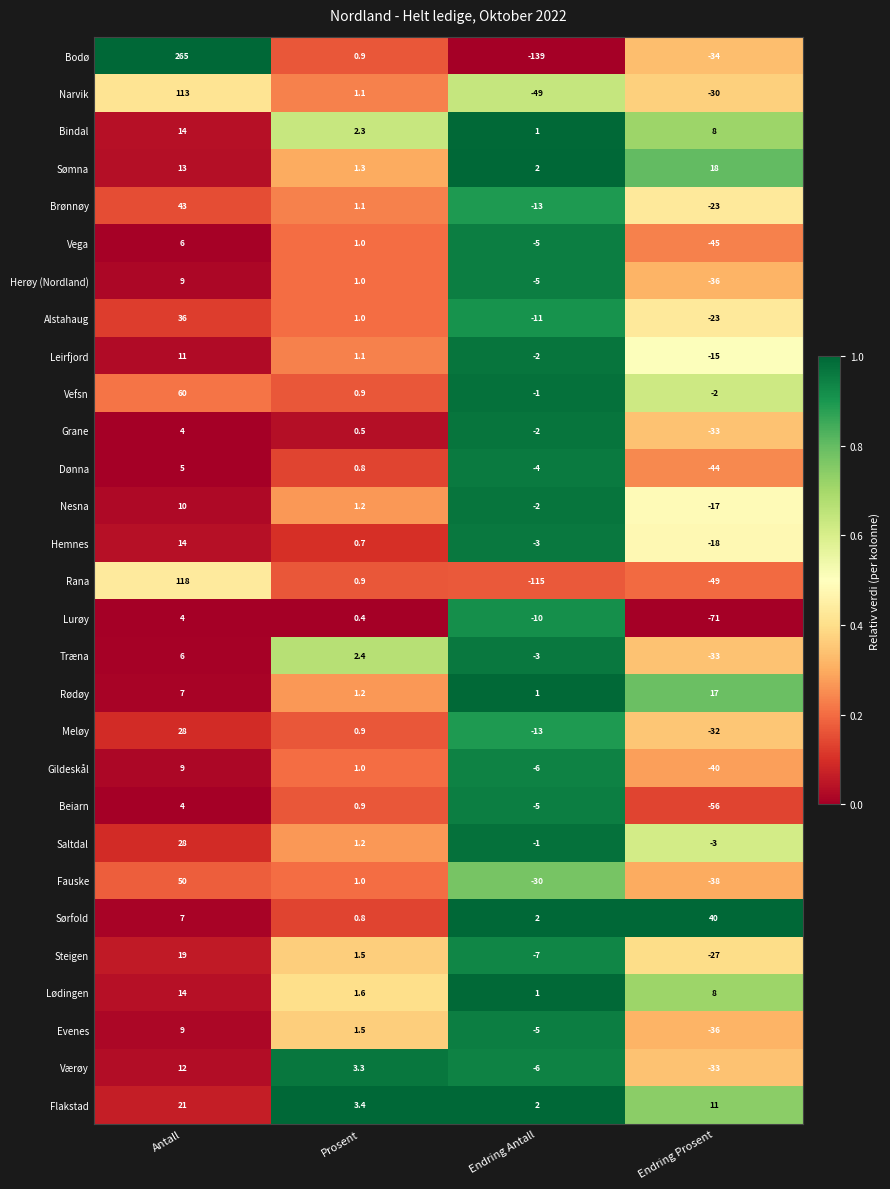

Rank the categories by Grane value from lowest to highest.

Endring Prosent, Endring Antall, Prosent, Antall